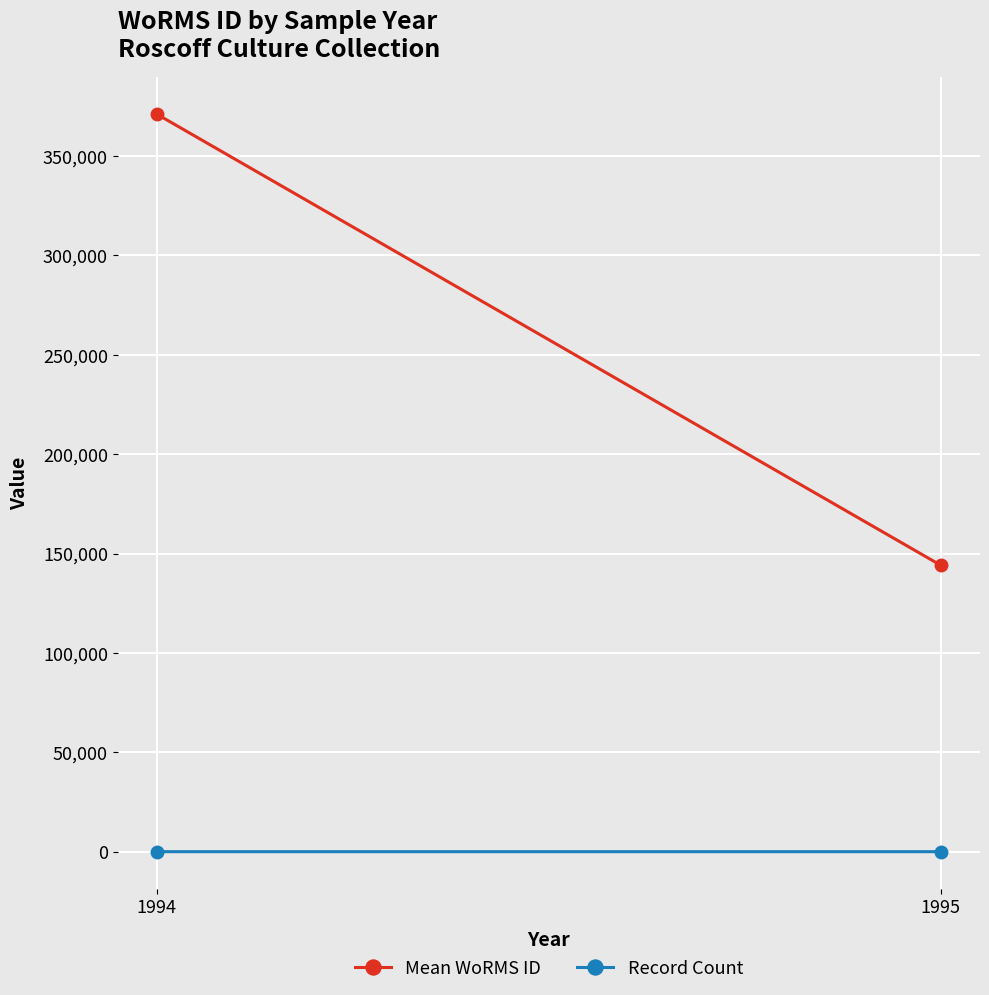

What is the difference between the Mean WoRMS ID values at 1995 and 1994?

227007